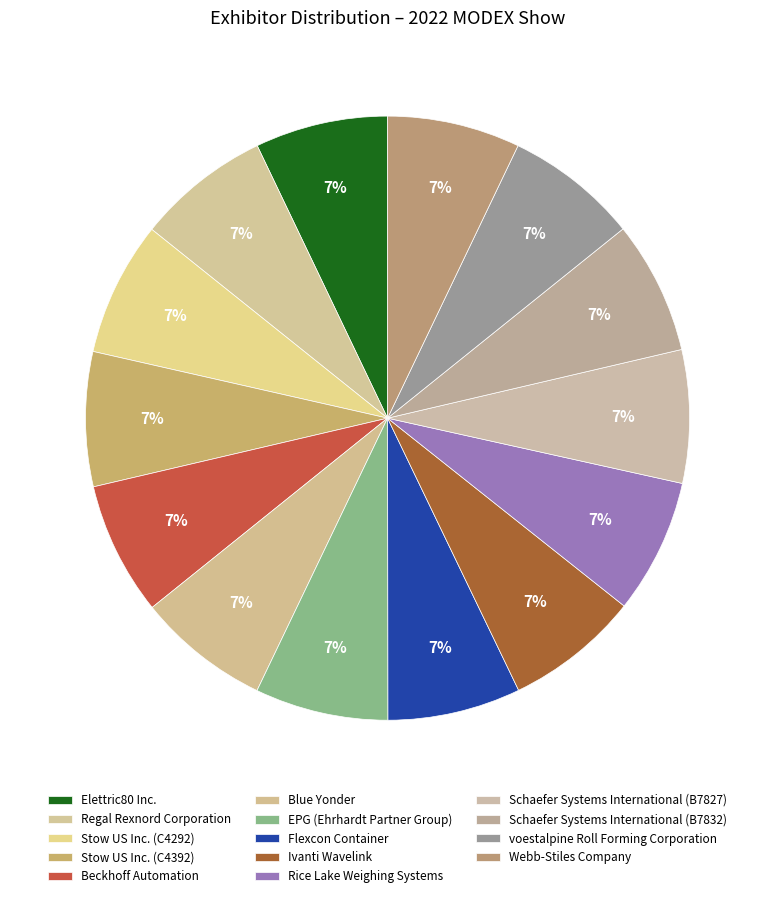

Which slice is the largest?

Rice Lake Weighing Systems